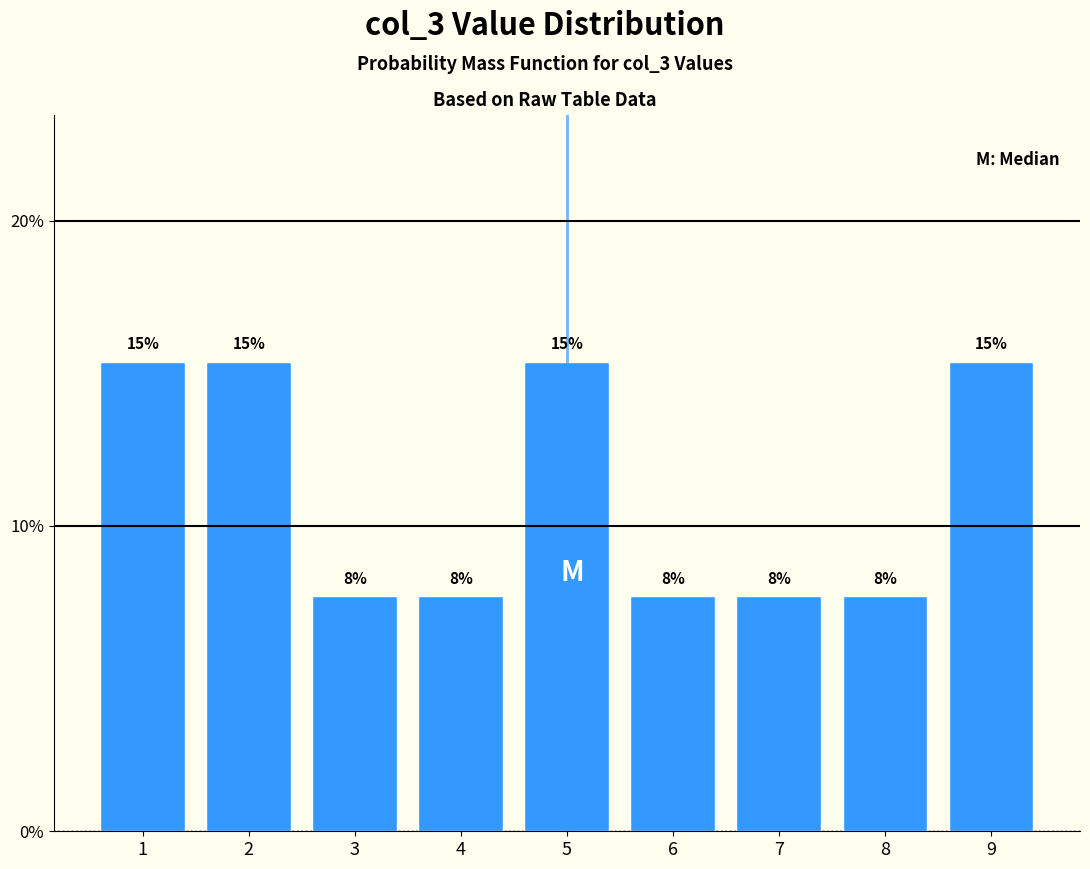

How many bars are there in total?

9